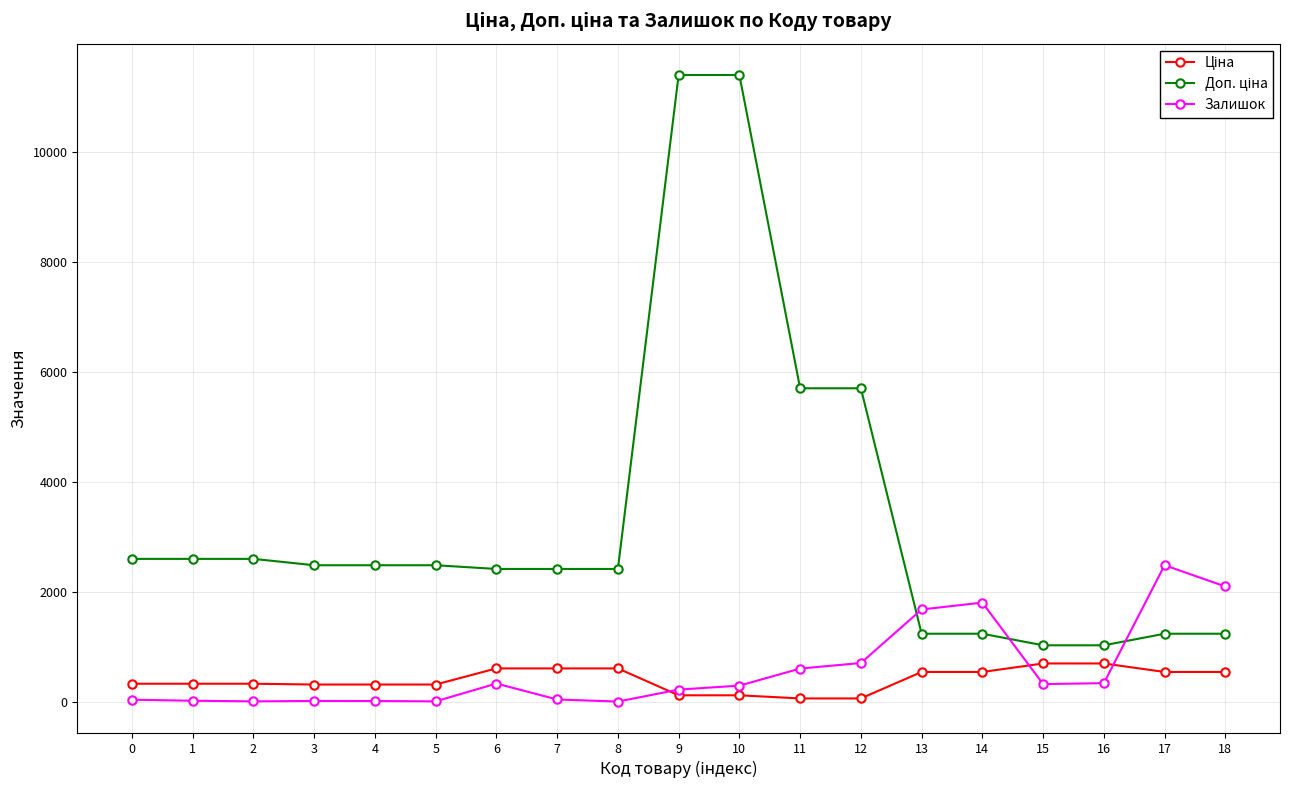

What is the maximum value shown in the chart?

11410.0